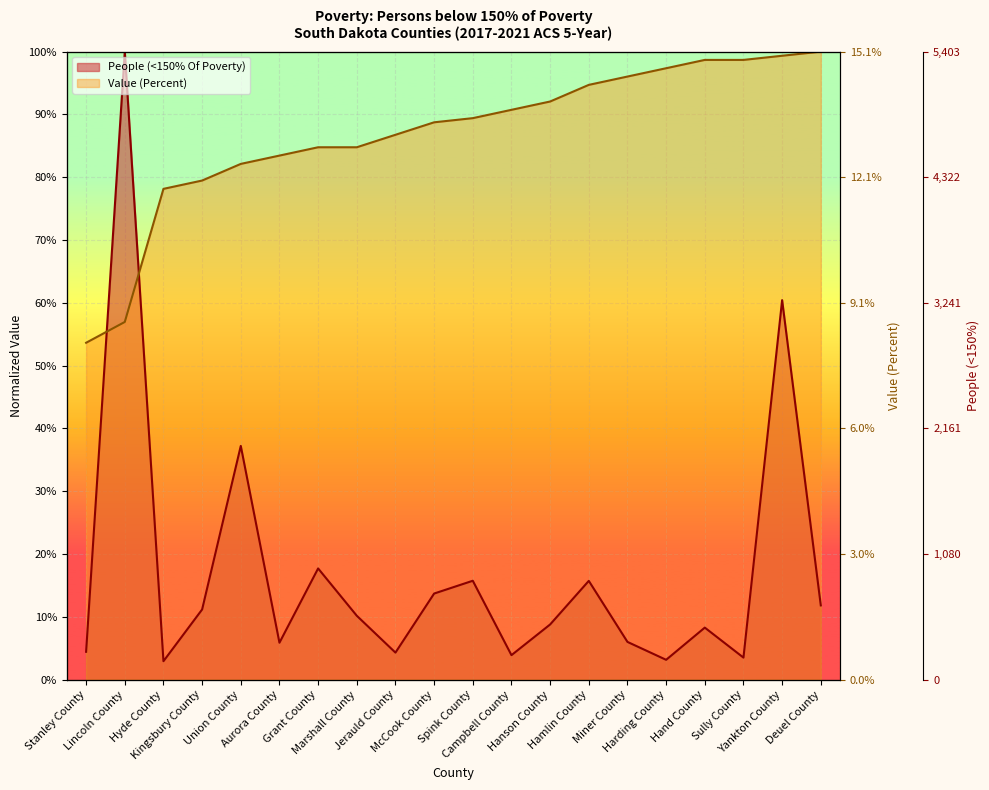

At which label is Value (Percent) closest to 0?

Stanley County